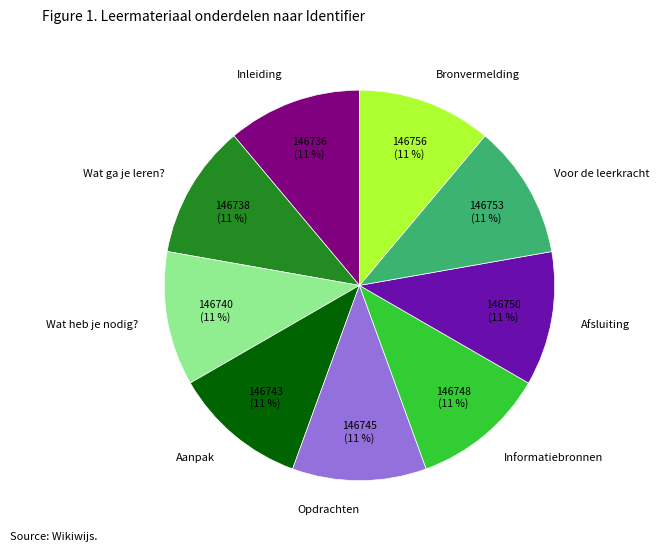

Is there any slice that represents more than half of the pie?

No